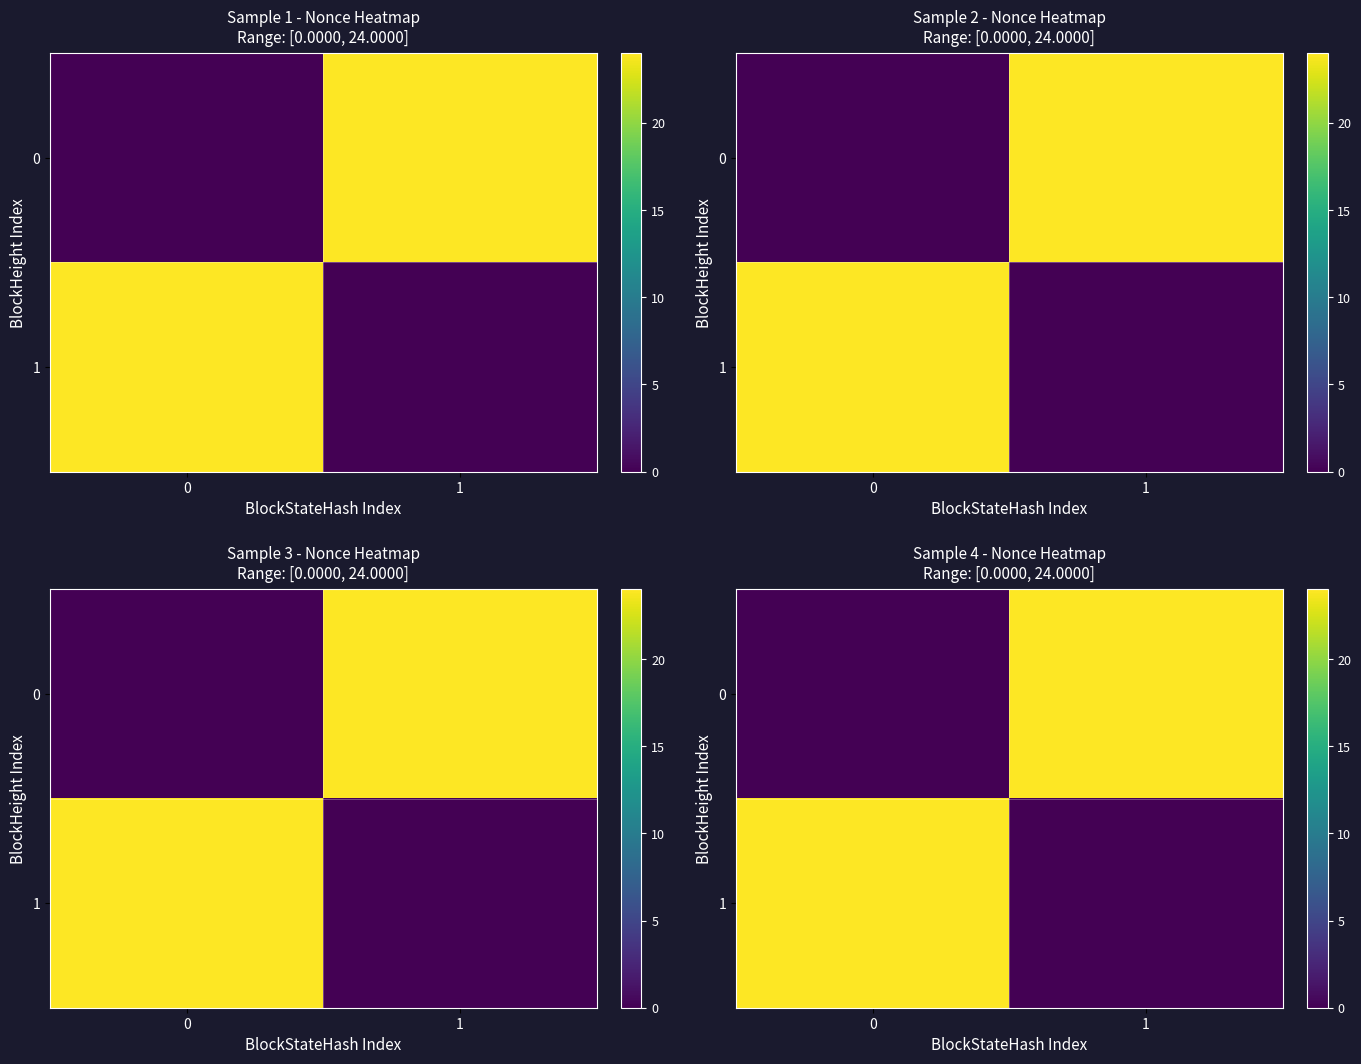

Count the 0 values in the range 0 to 24.

2